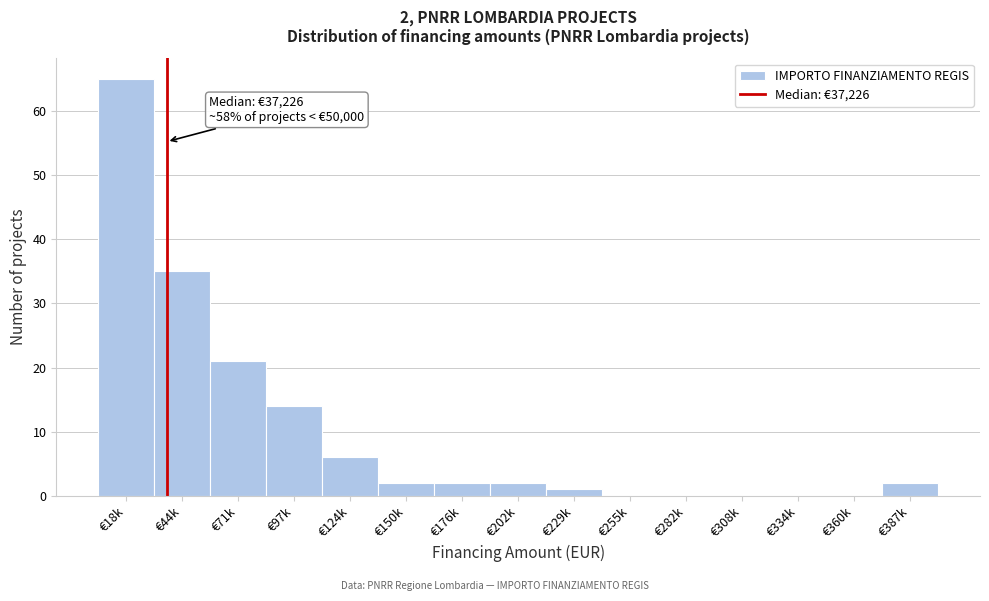

Reading left to right, what are all the values shown in this chart?

€18k=65	€44k=35	€71k=21	€97k=14	€124k=6	€150k=2	€176k=2	€202k=2	€229k=1	€255k=0	€282k=0	€308k=0	€334k=0	€360k=0	€387k=2